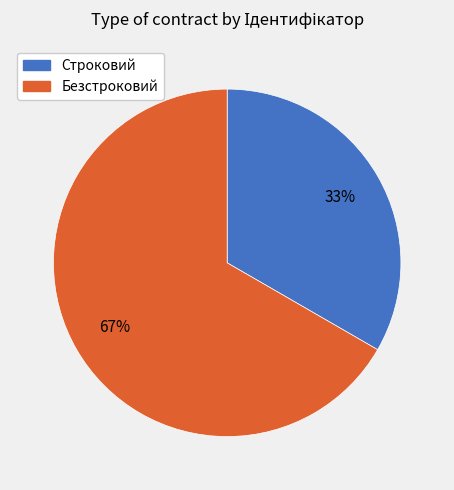

What is the ratio of the value at Безстроковий to the value at Строковий?

2.0